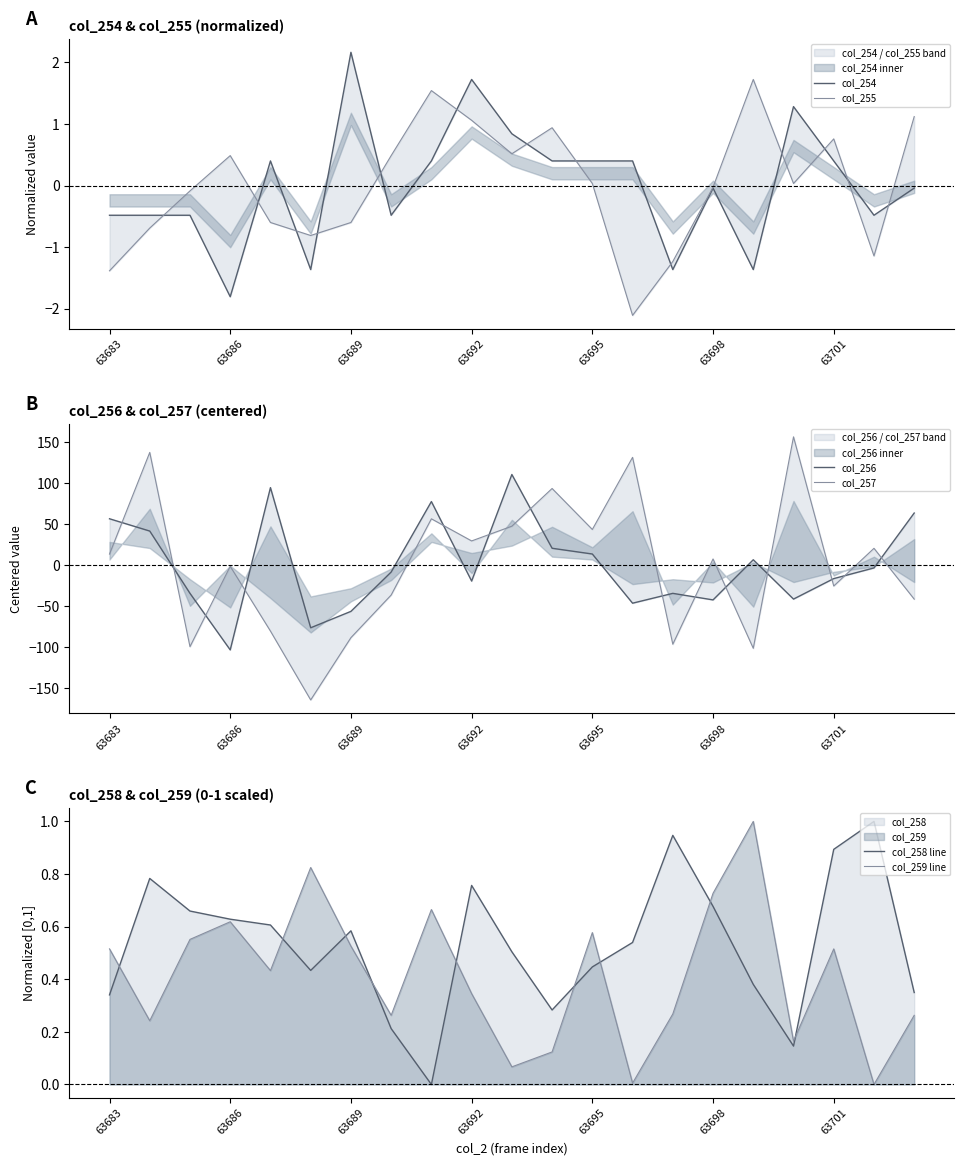

The col_258 line series shows 0.1 at 63695. True or false?

False